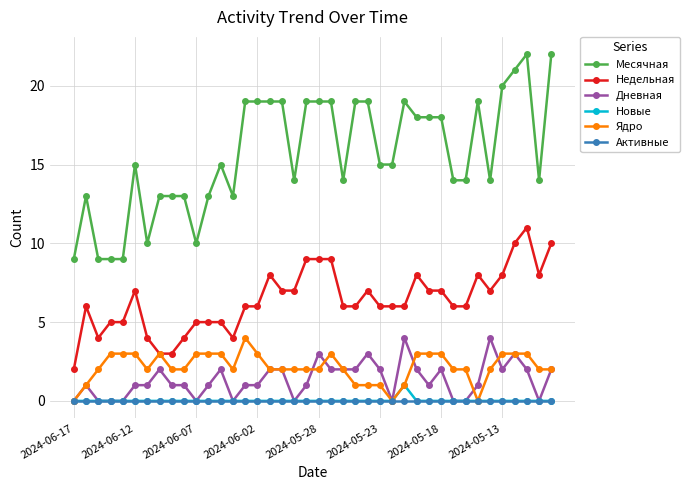

Count the number of categories in the chart.

40